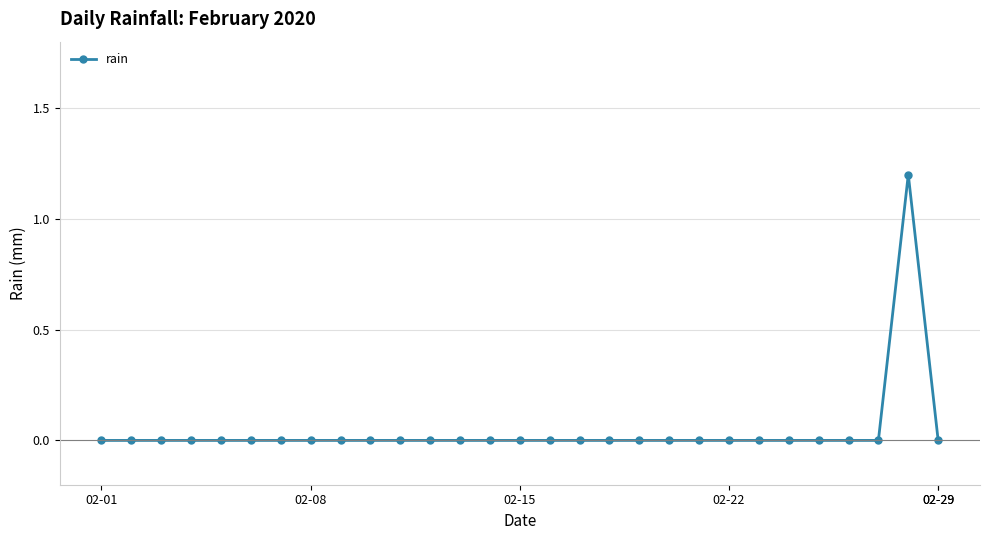

How many distinct data groups are displayed?

1